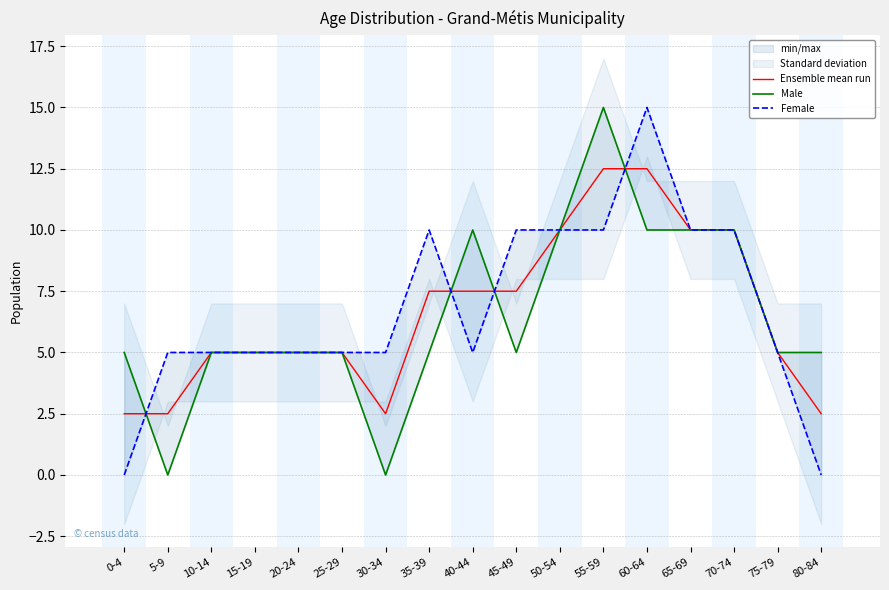

What position from the right is 15-19?

14